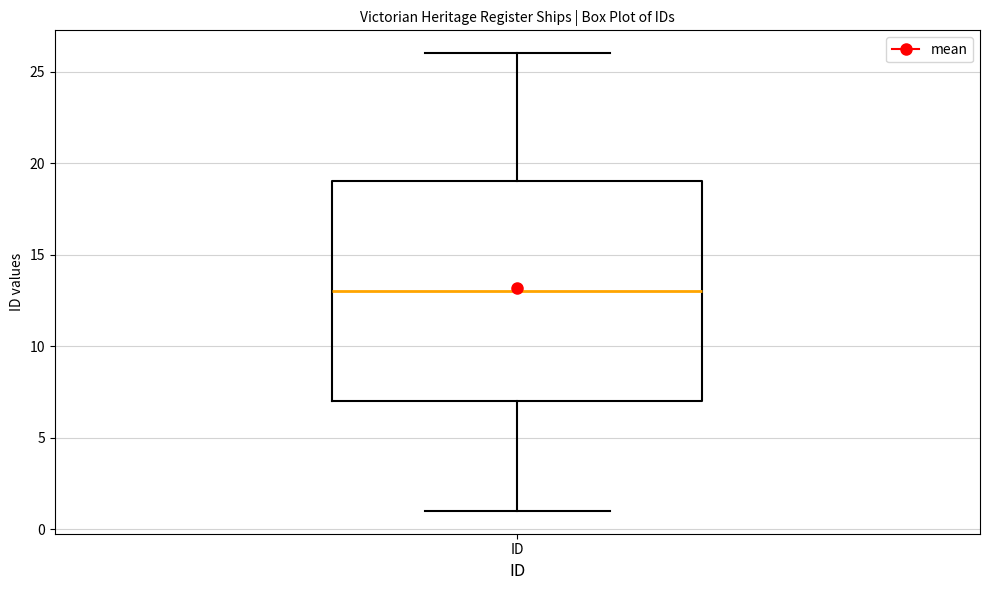

Where does the upper whisker of the box for ID end on the y-axis? The values are not printed on the chart, so give them approximately, as read against the axis.

26